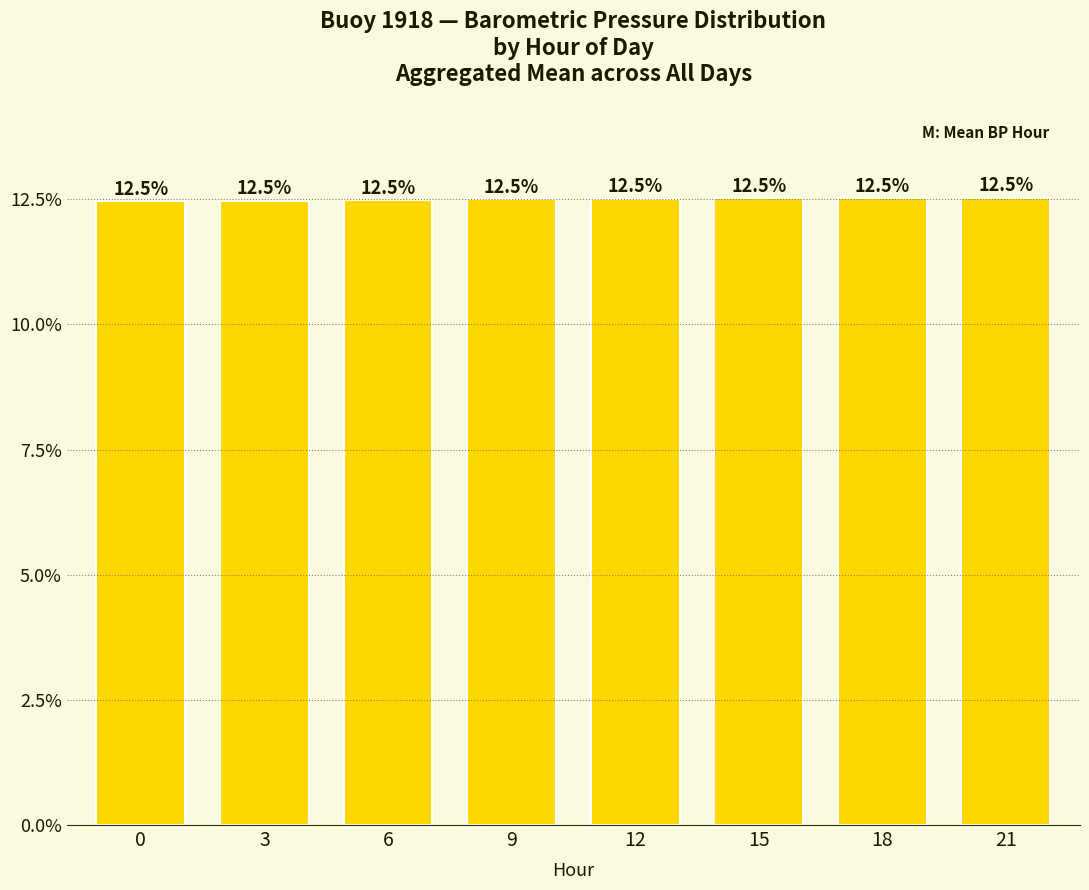

What is the greatest value displayed?

12.5